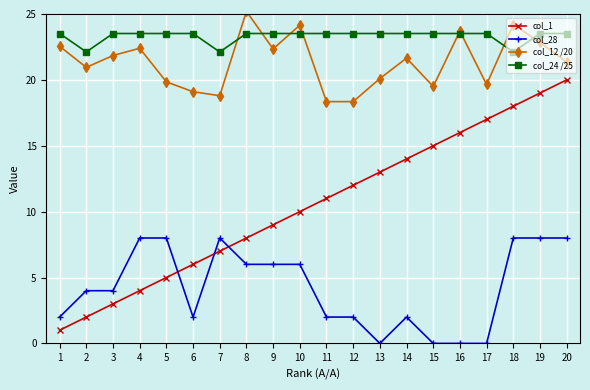

The col_28 series shows 10.6 at 18. True or false?

False